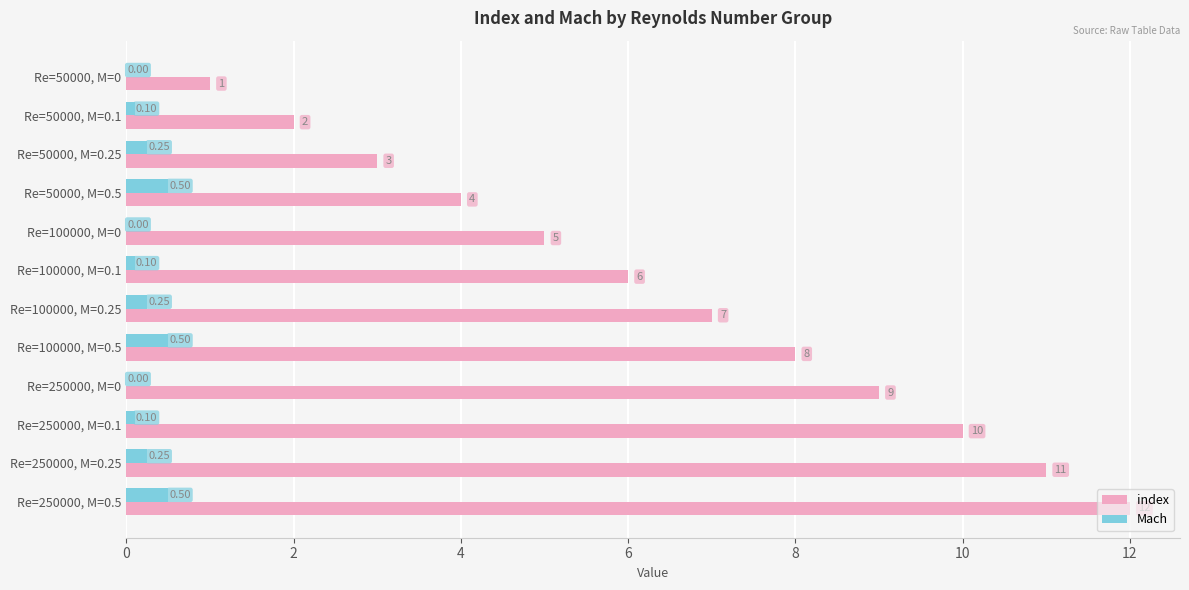

Which series changed the most between Re=50000, M=0.5 and Re=250000, M=0.5?

index